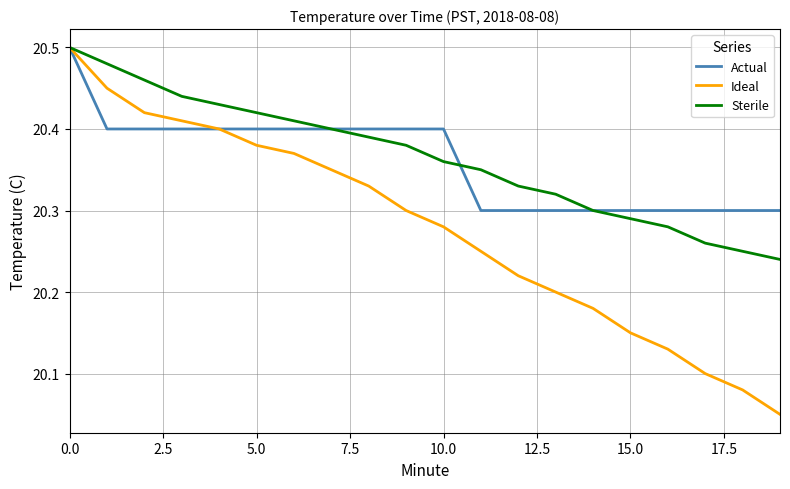

Which series has the widest spread of values?

Ideal